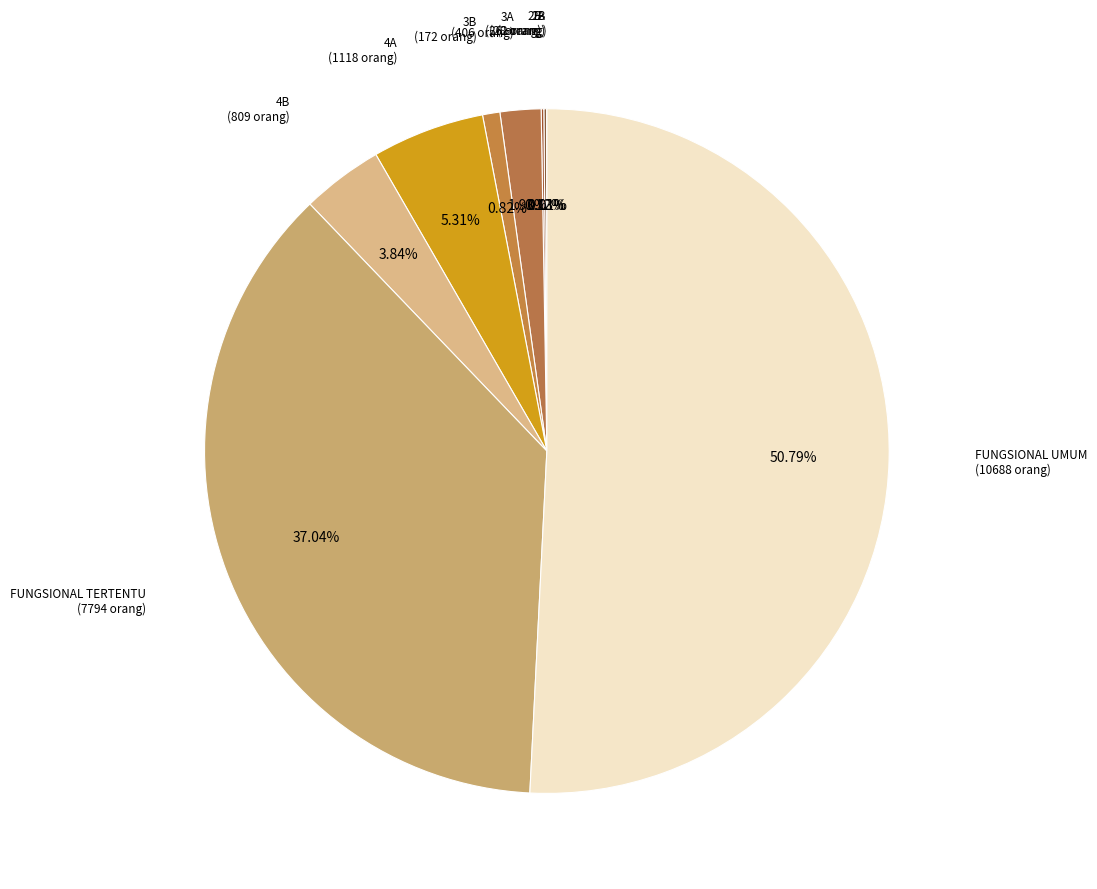

Rank the categories by value from highest to lowest.

FUNGSIONAL UMUM, FUNGSIONAL TERTENTU, 4A, 4B, 3A, 3B, 2A, 2B, 1B